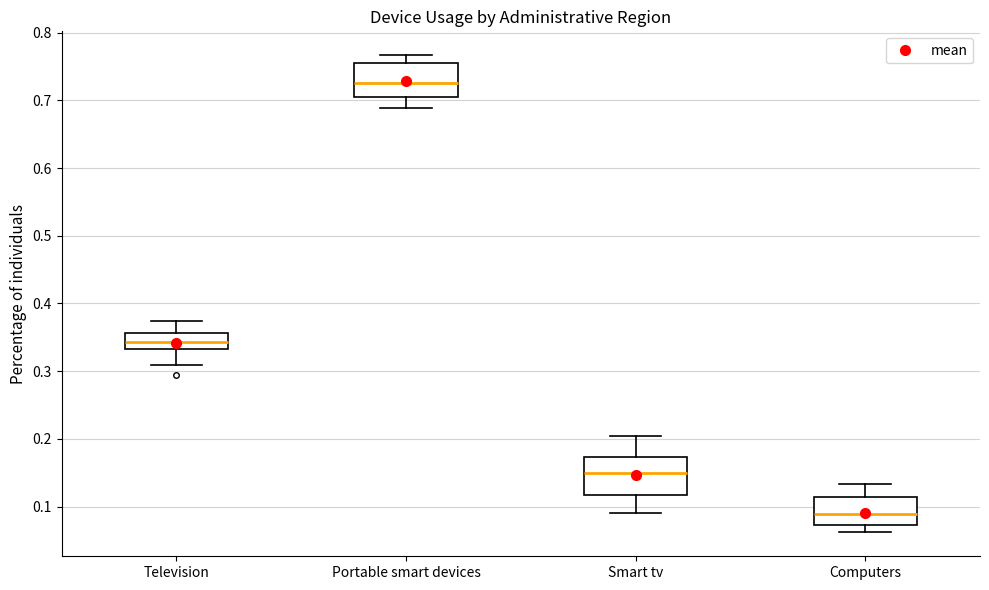

Reading left to right, transcribe this box plot: for each box, give where its median line is, the range the box spans, and where its two whiskers end, as read against the y-axis. The values are not printed on the chart, so give them approximately, as read against the axis.

Television: median 0.34, box 0.33 to 0.36, whiskers 0.31 to 0.37
Portable smart devices: median 0.73, box 0.70 to 0.76, whiskers 0.69 to 0.77
Smart tv: median 0.15, box 0.12 to 0.17, whiskers 0.09 to 0.20
Computers: median 0.09, box 0.07 to 0.11, whiskers 0.06 to 0.13